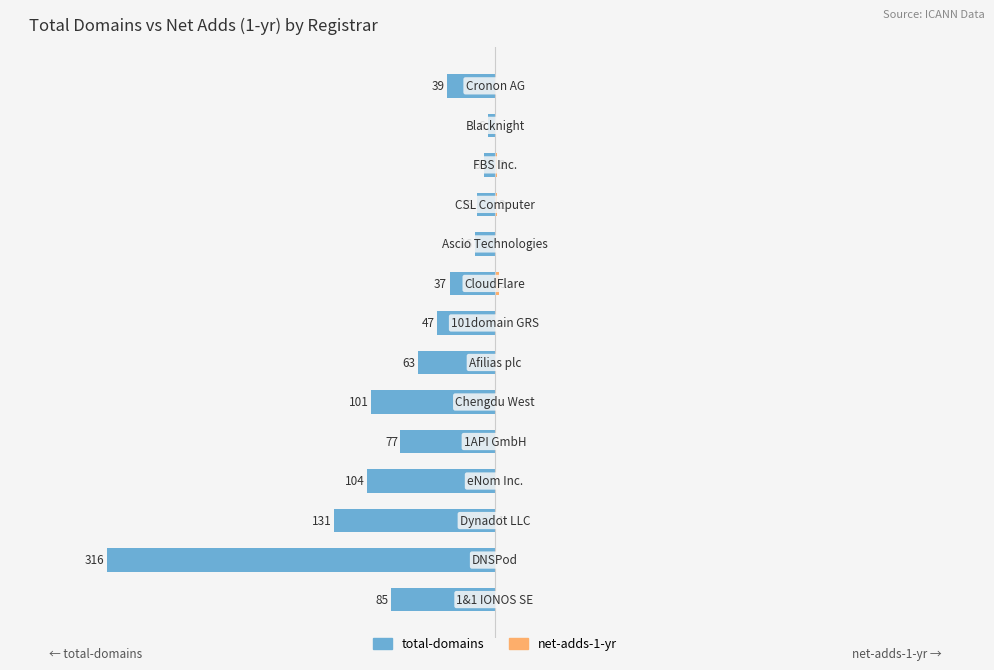

Rank the series at 0 from lowest to highest value.

total-domains, net-adds-1-yr